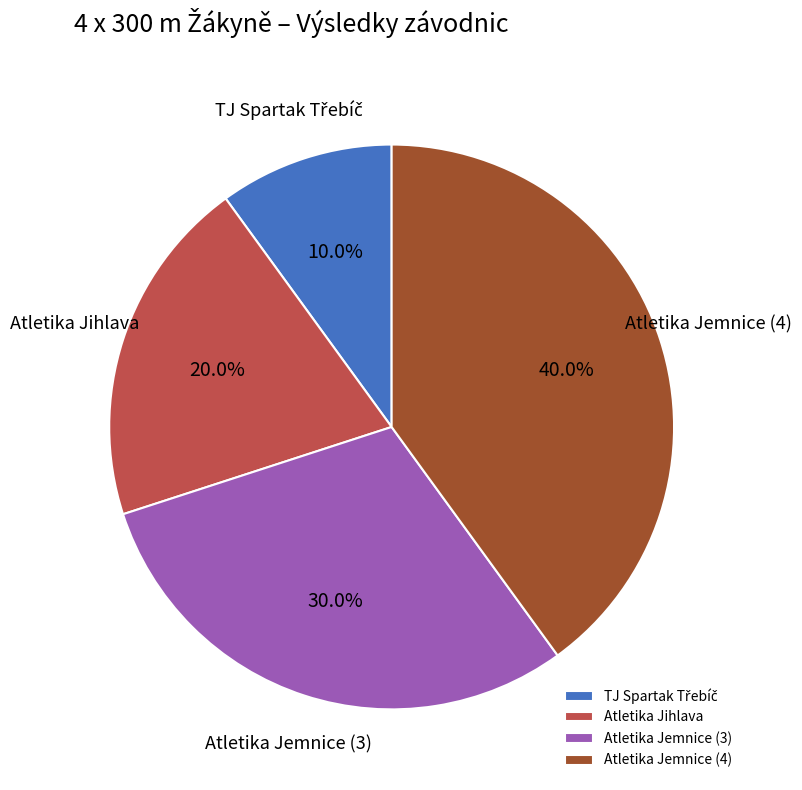

How many segments does this pie chart have?

4